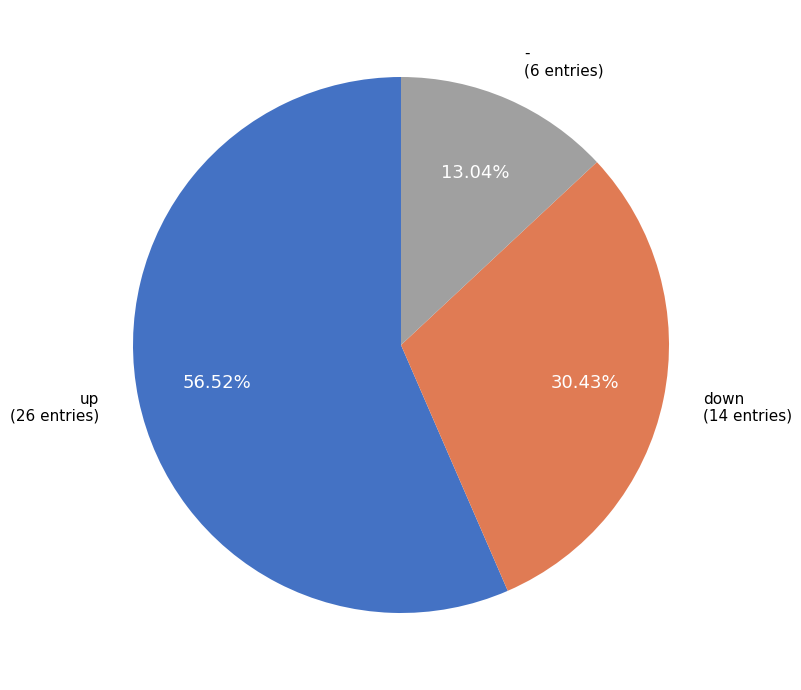

How many slices are in this pie chart?

3